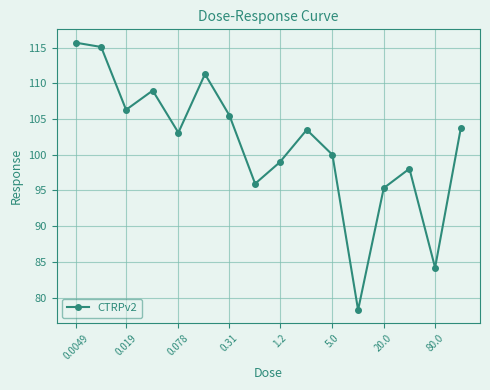

What is the greatest value displayed?

115.7